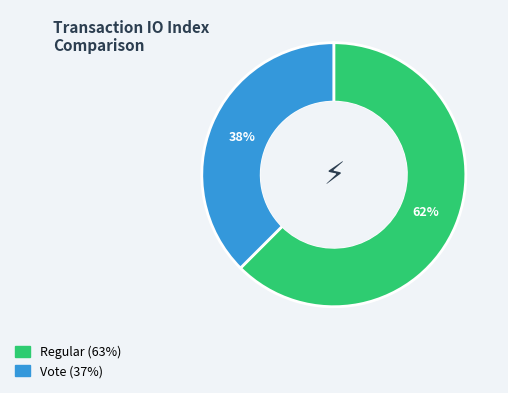

What is the majority slice?

Regular